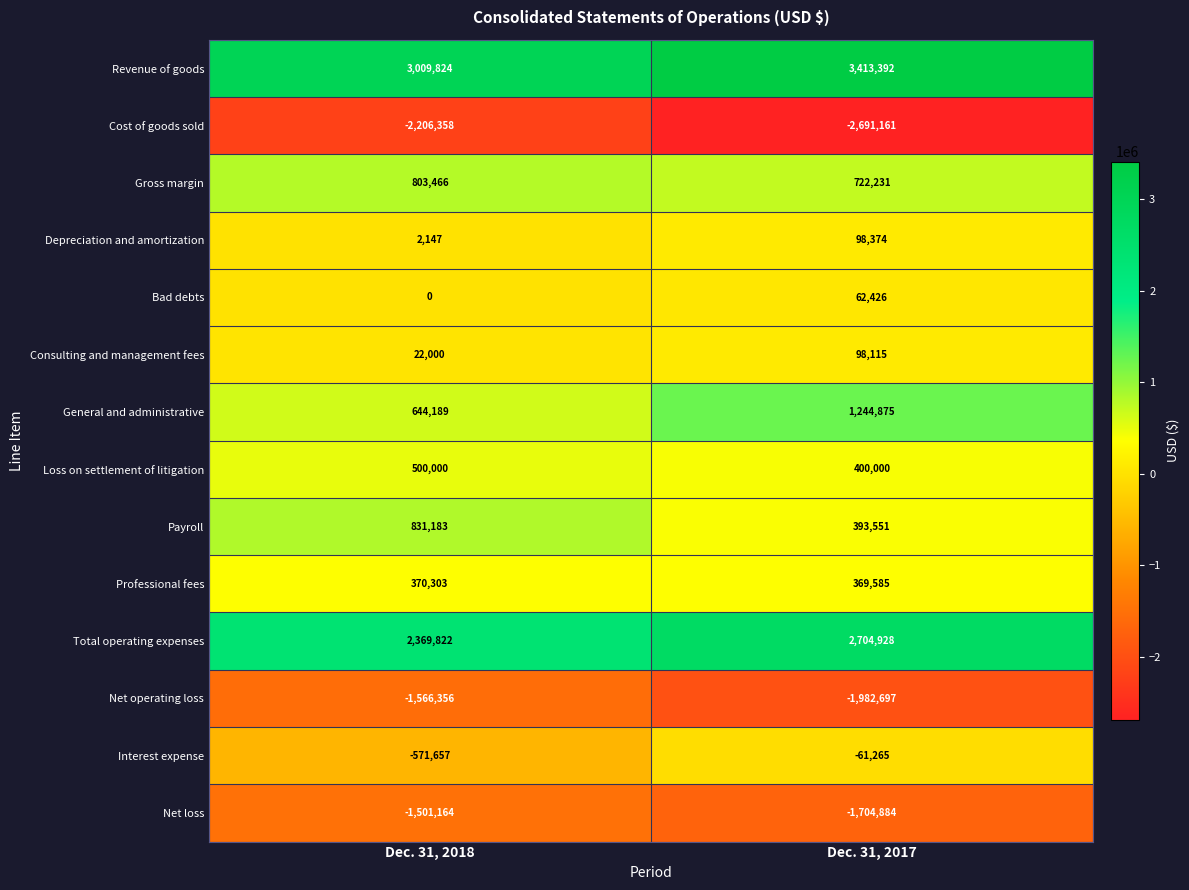

Which series has the largest range (max minus min)?

General and administrative